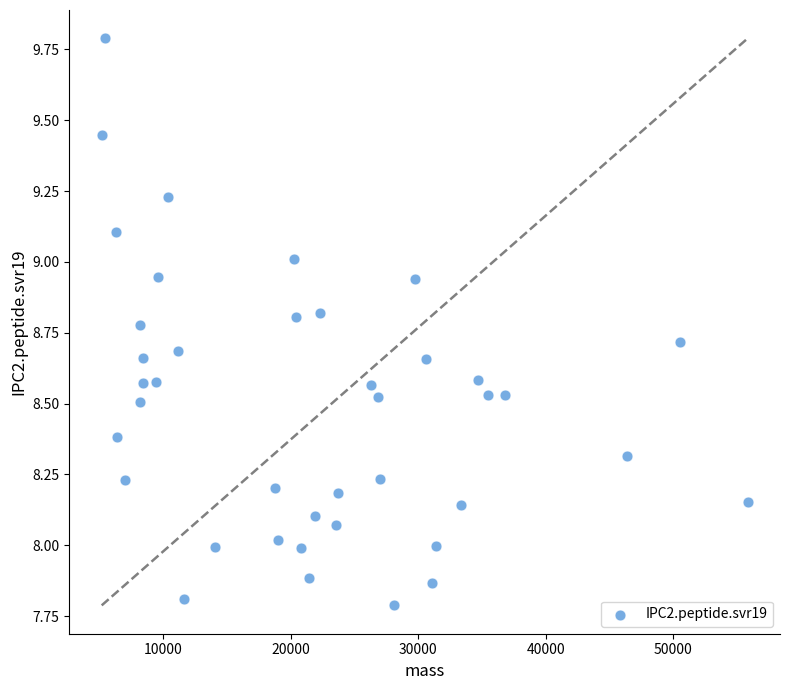

What is the range of Y values (max minus min)?

2.0